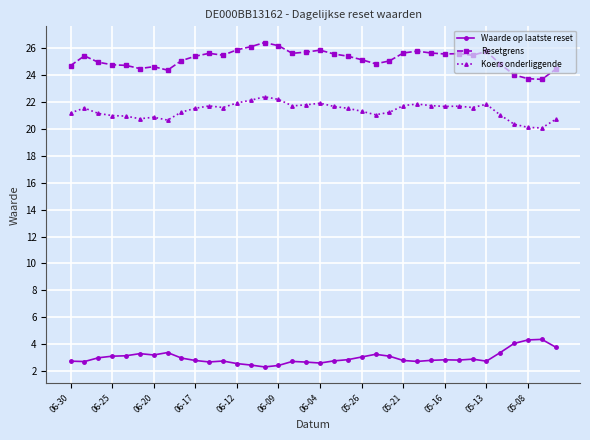

What is the value of the Resetgrens point at the 33rd from the left?

24.0